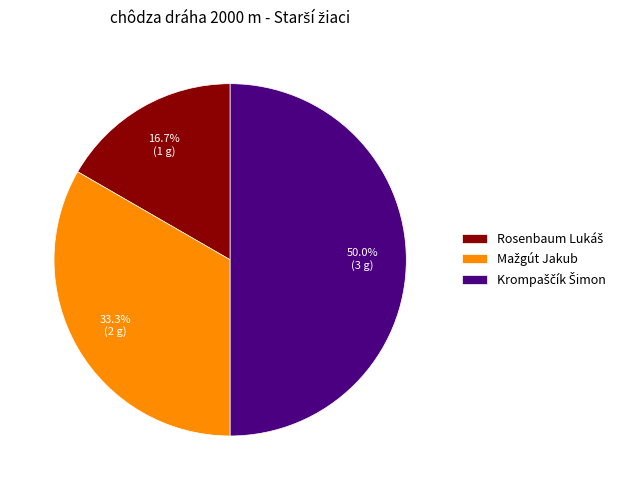

Does Rosenbaum Lukáš account for over 50% of the chart?

No